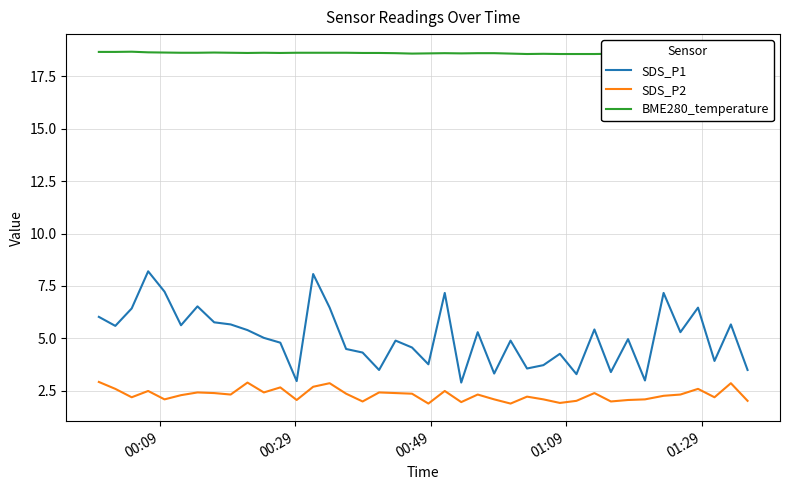

True or false: SDS_P1 and SDS_P2 intersect in this chart.

False